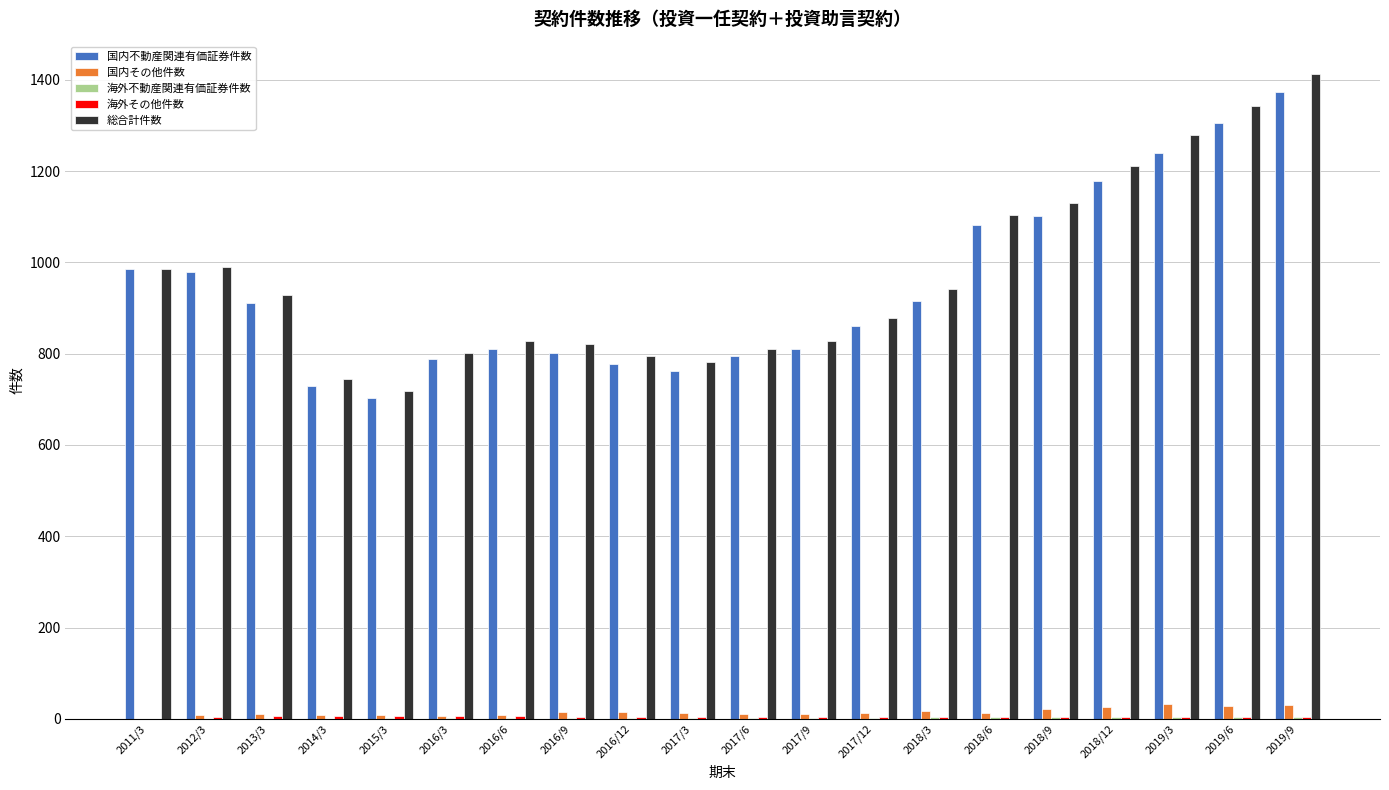

Is the value of 総合計件数 at 2017/12 greater than the value of 国内不動産関連有価証券件数 at 2018/12?

No